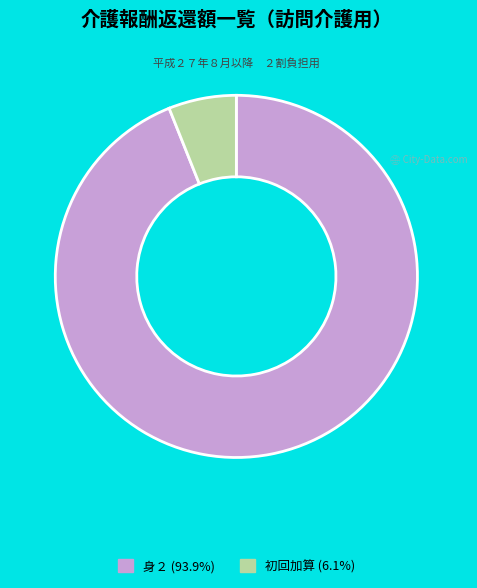

Is there a majority slice in this chart?

Yes